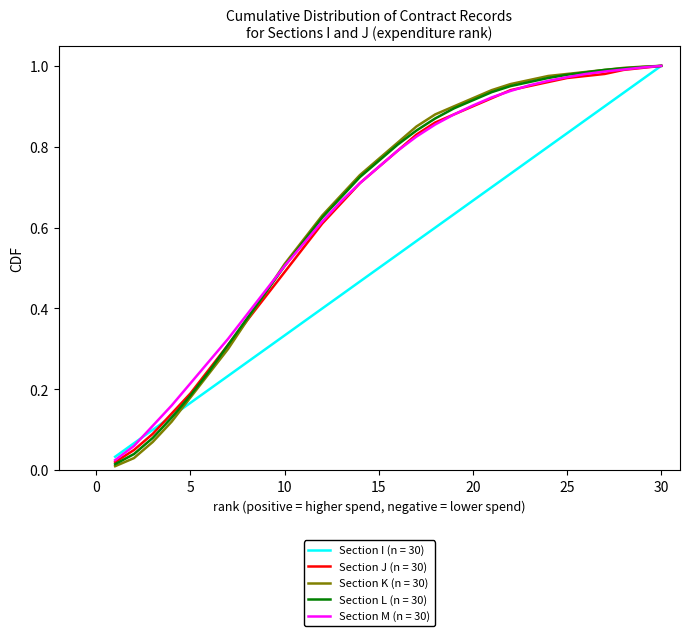

Which series has the largest range (max minus min)?

Section K (n = 30)